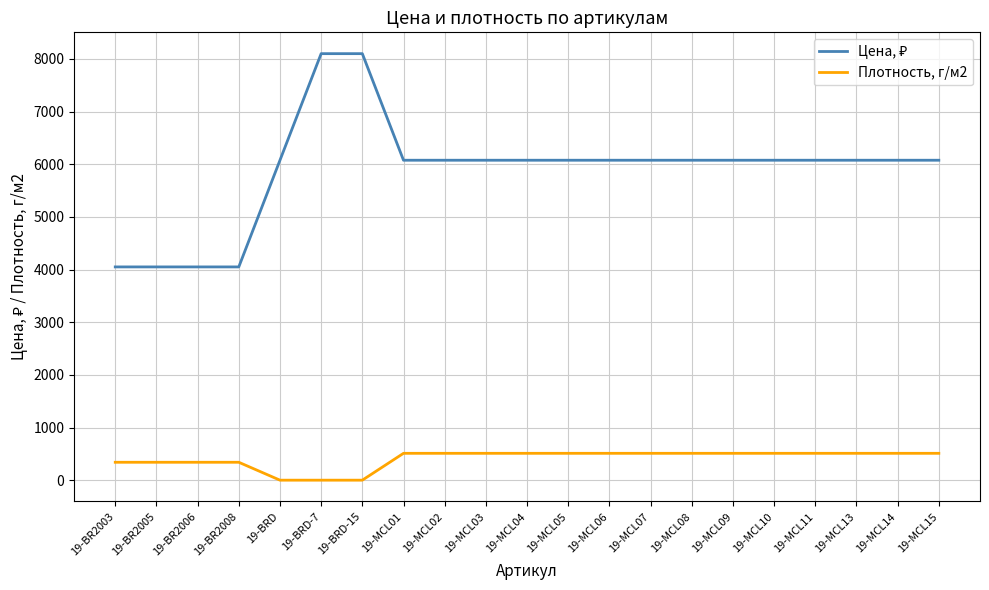

What is the greatest value displayed?

8100